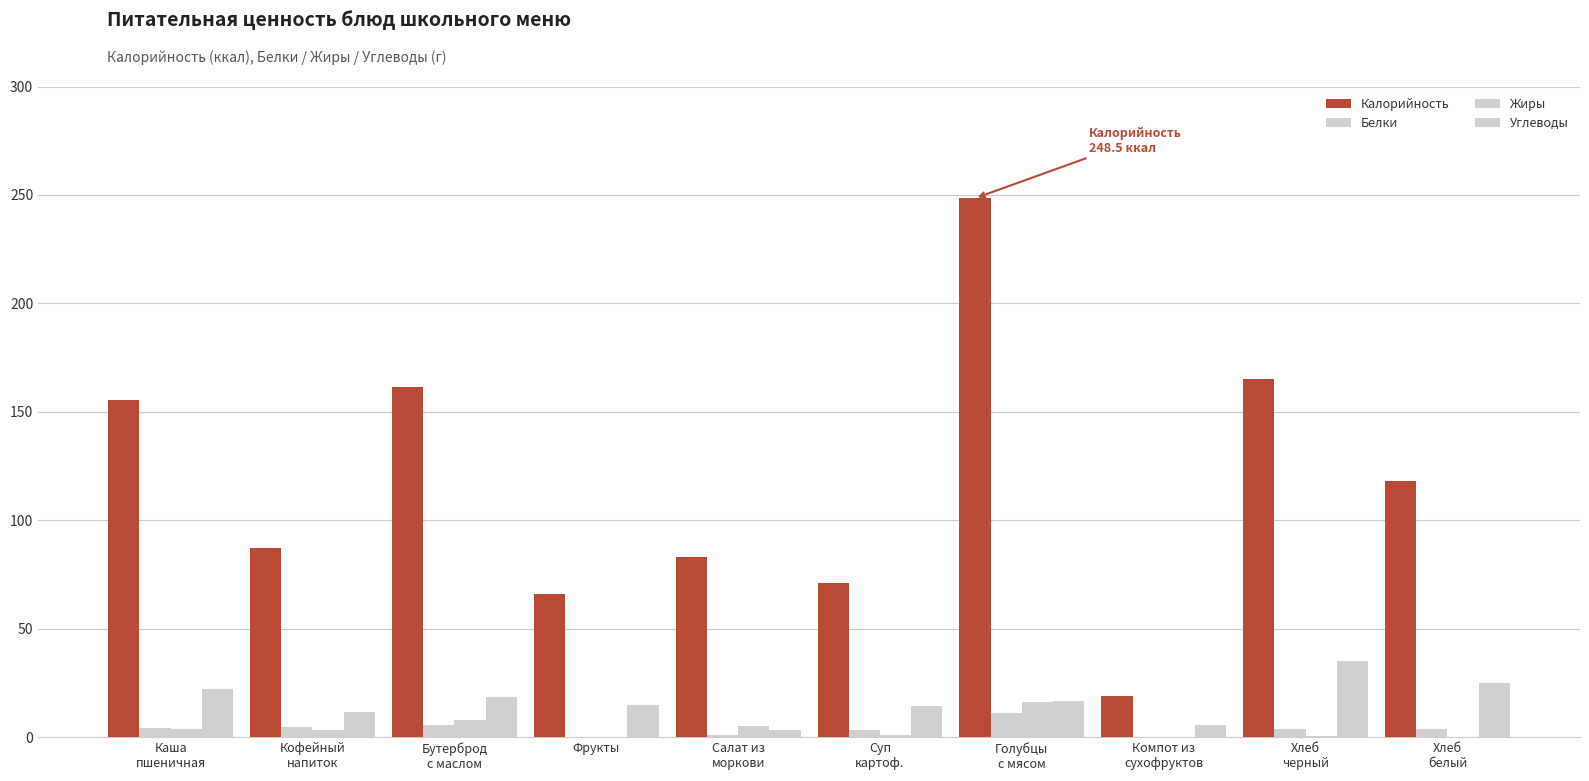

At which category is the sum across all series the highest?

Голубцы
с мясом